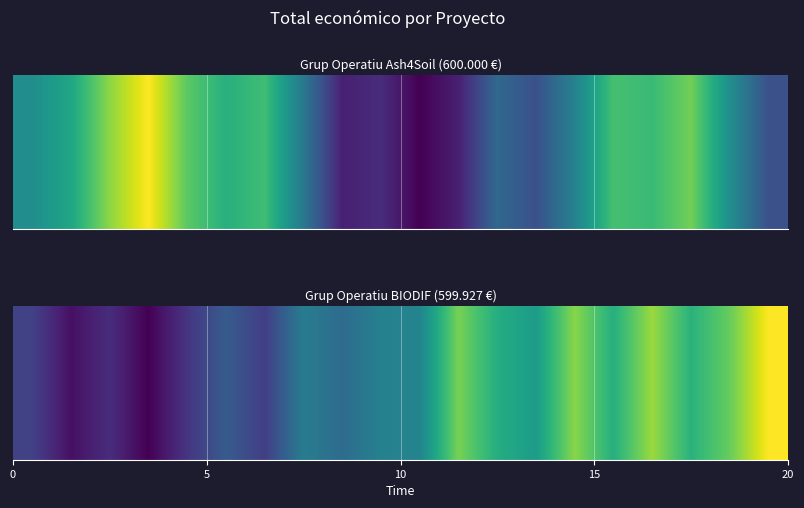

What is the difference between the second highest and minimum values?

0.9